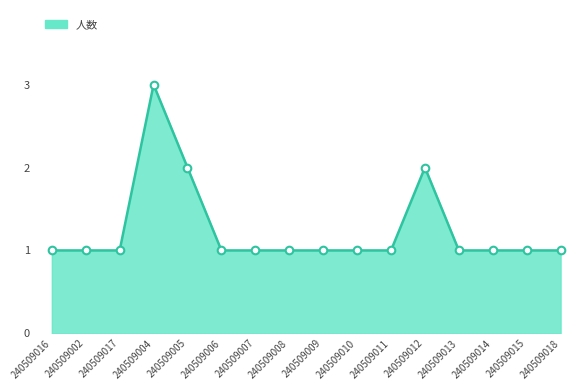

What is the ratio of the value at 240509017 to the value at 240509006?

1.0